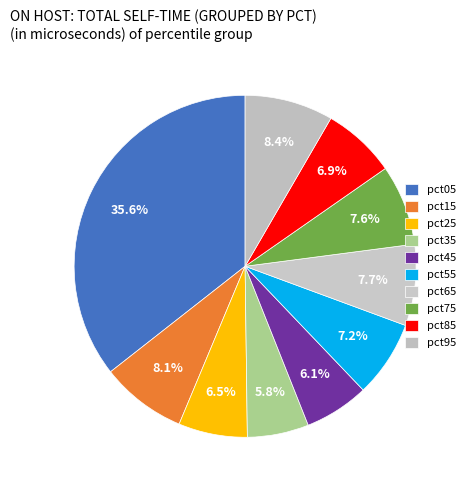

Is there any slice that represents more than half of the pie?

No